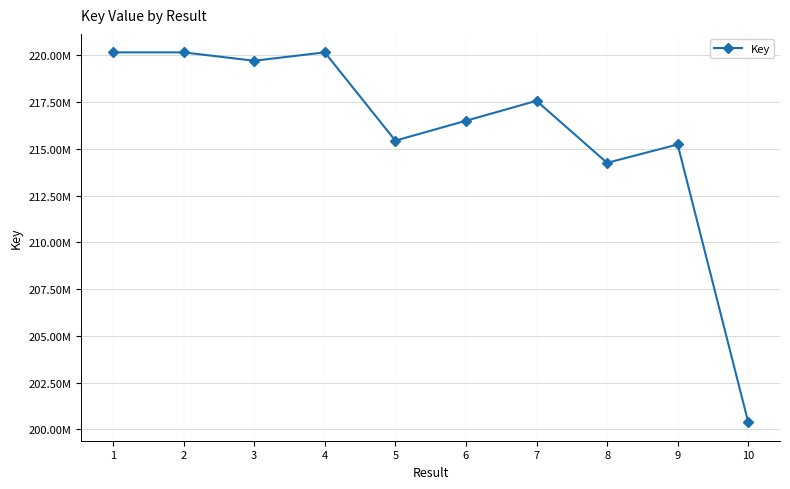

Does the chart have visible grid lines?

Yes